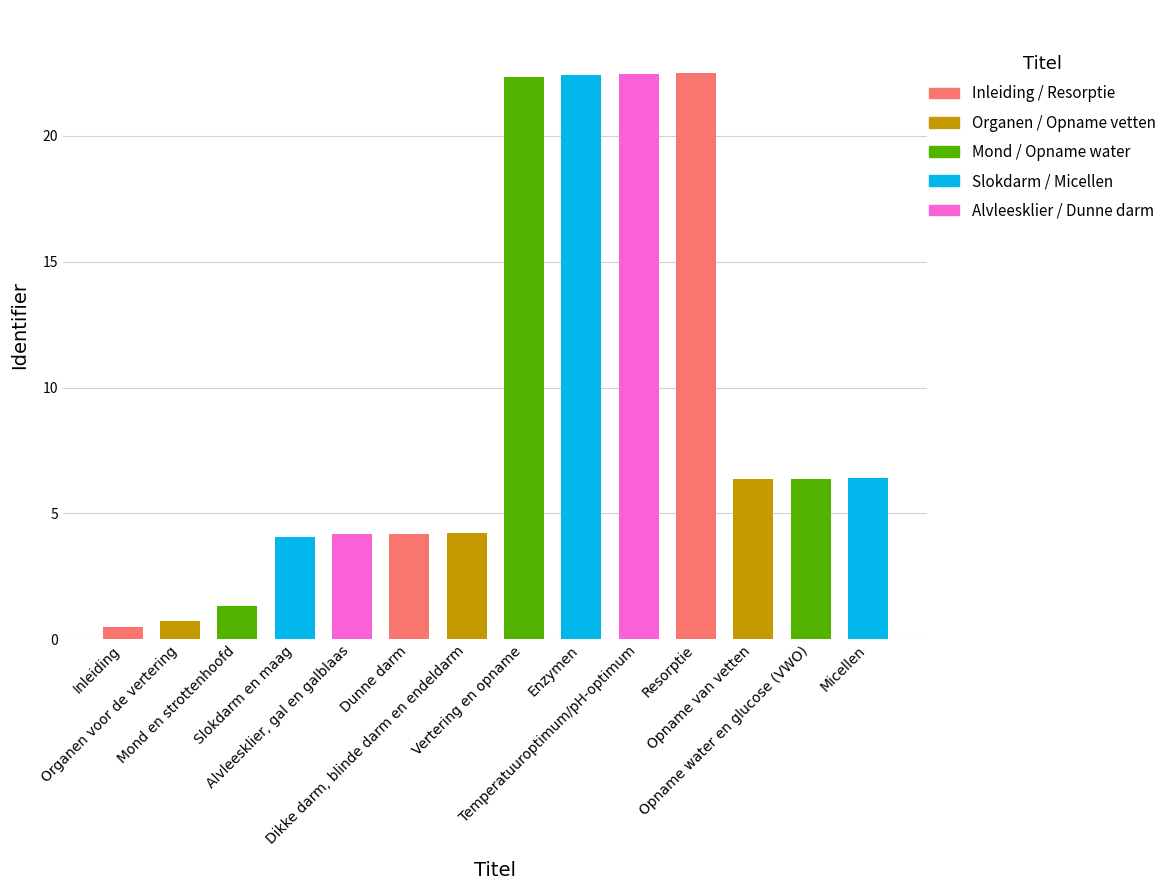

What is the label of the 5th bar from the left?

Alvleesklier, gal en galblaas